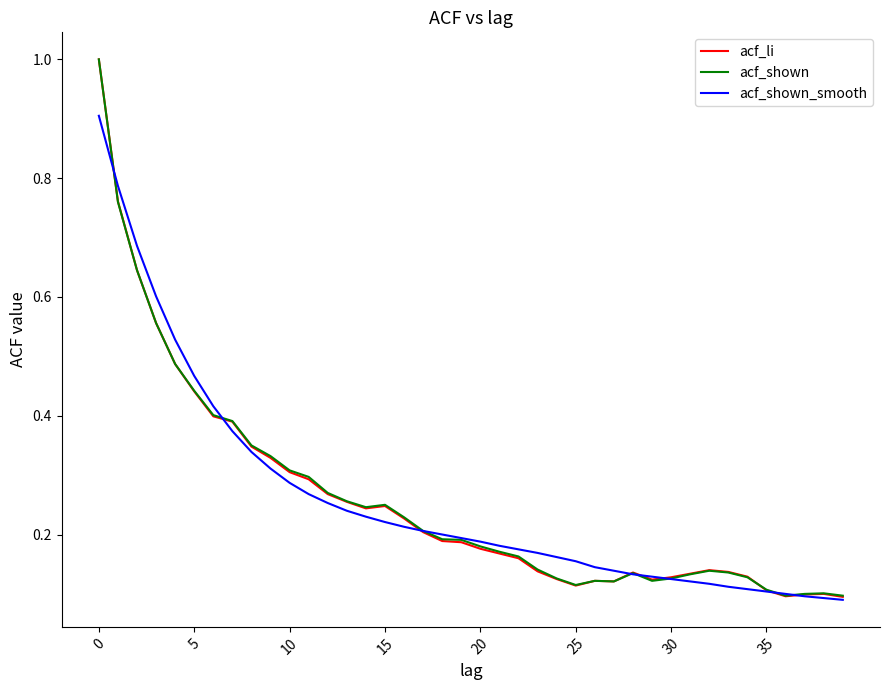

What is the label of the 34th point from the left?

33